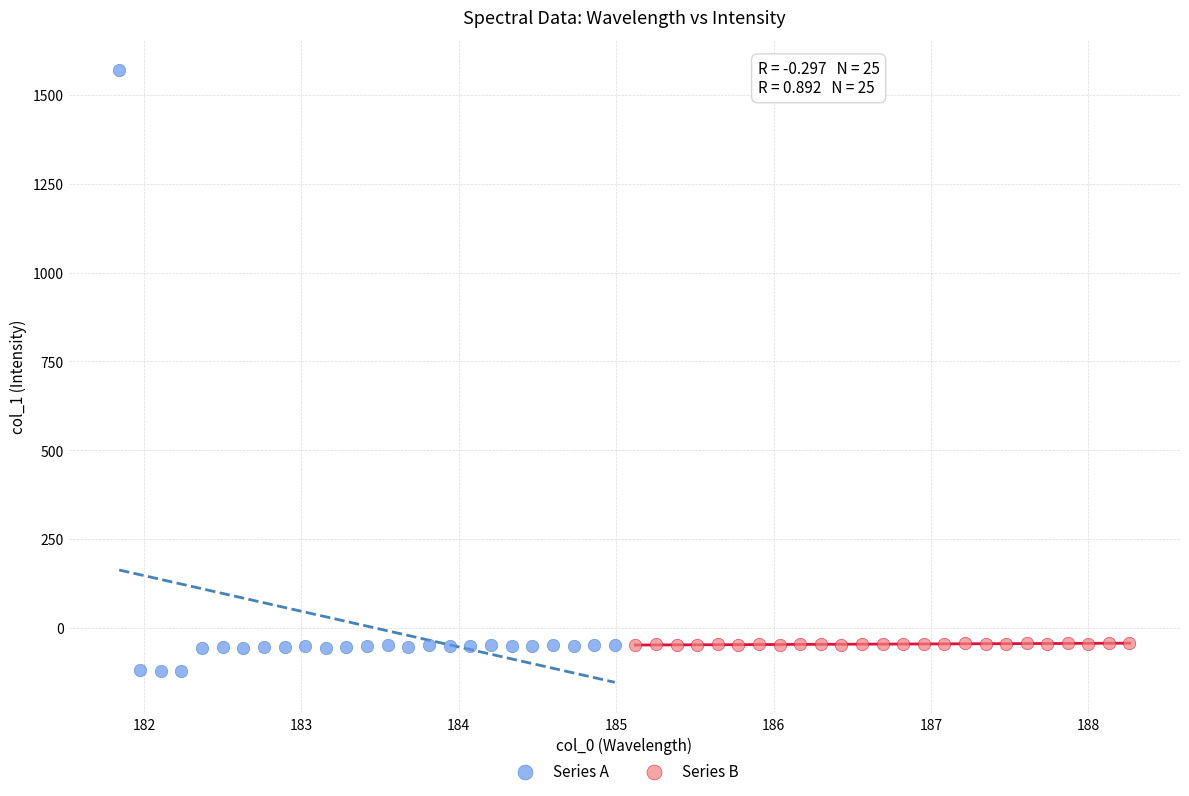

Which series reaches the maximum Y coordinate?

Series A